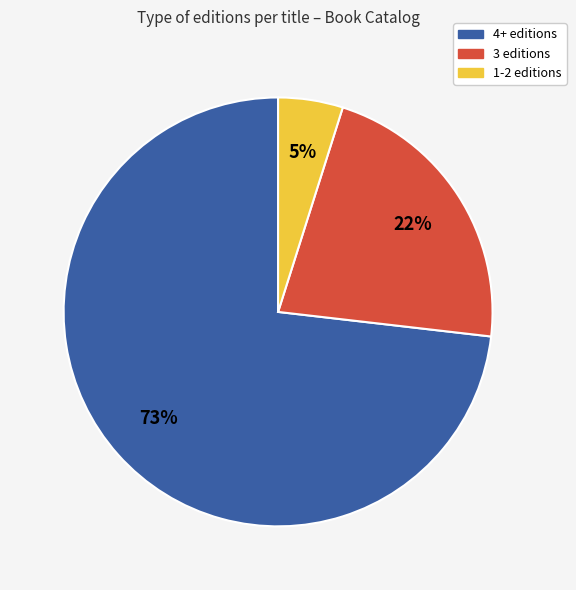

Is there a majority slice in this chart?

Yes